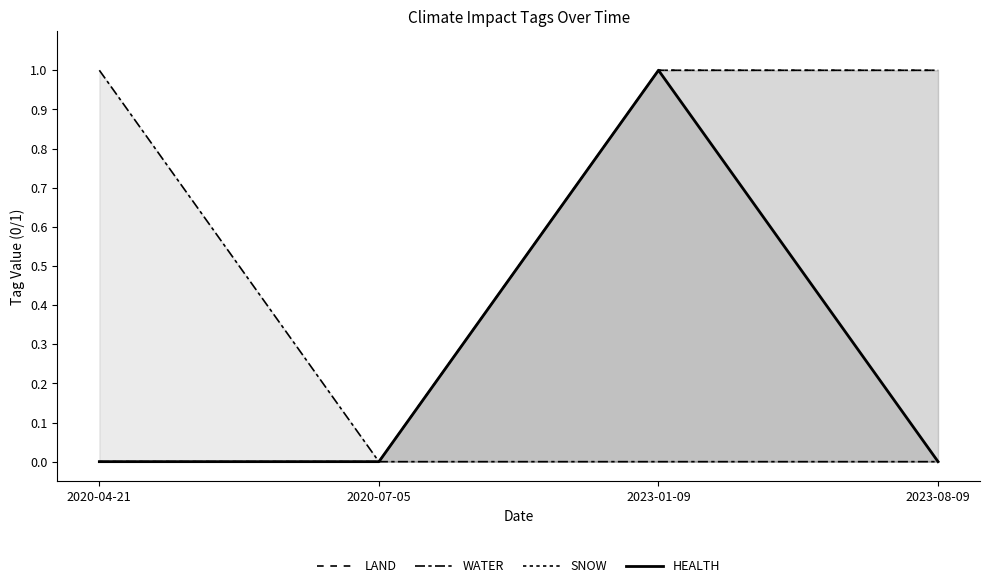

Count the HEALTH values in the range 0 to 1.

4